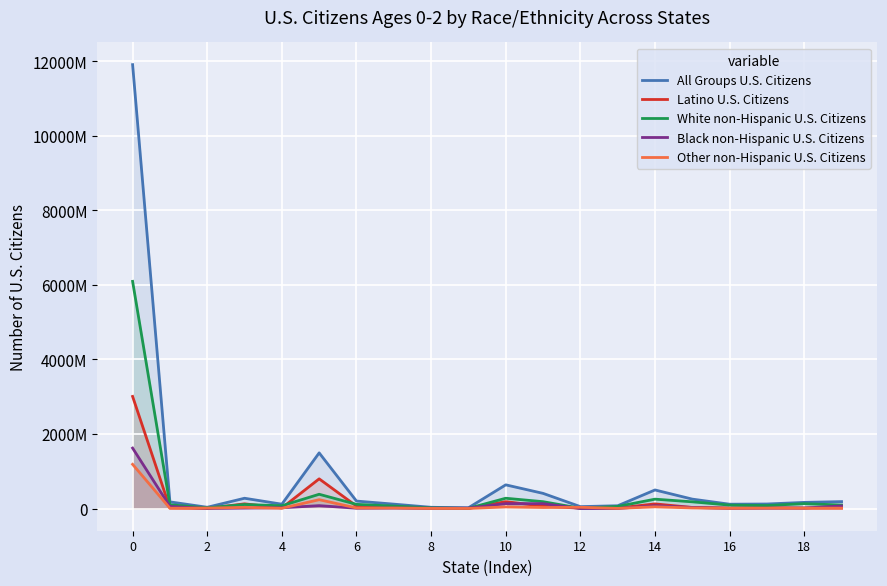

Does the chart display data point markers on the line(s)?

No